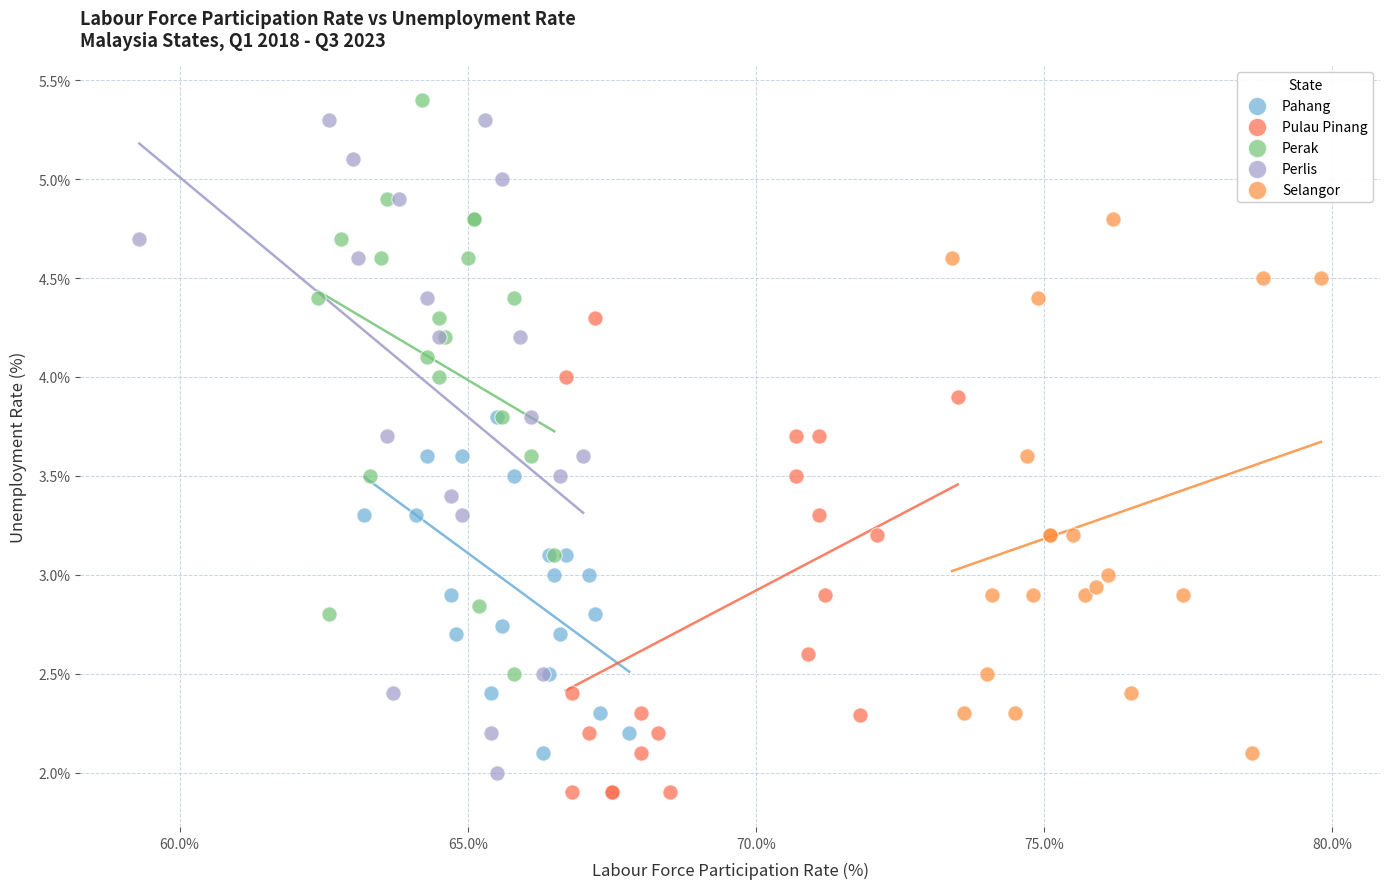

Which series has the widest spread of Y values?

Perlis